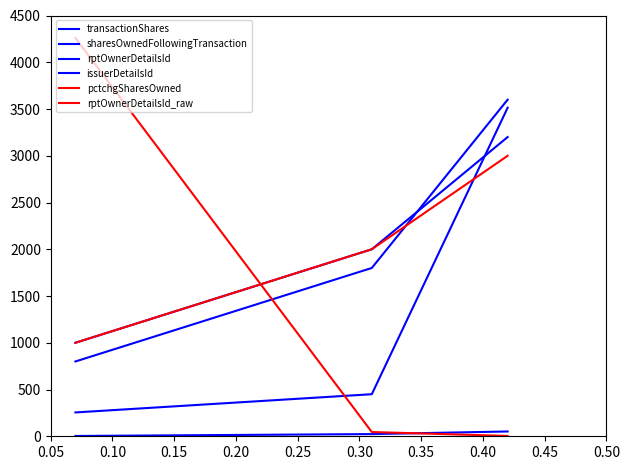

Does the chart have visible grid lines?

No